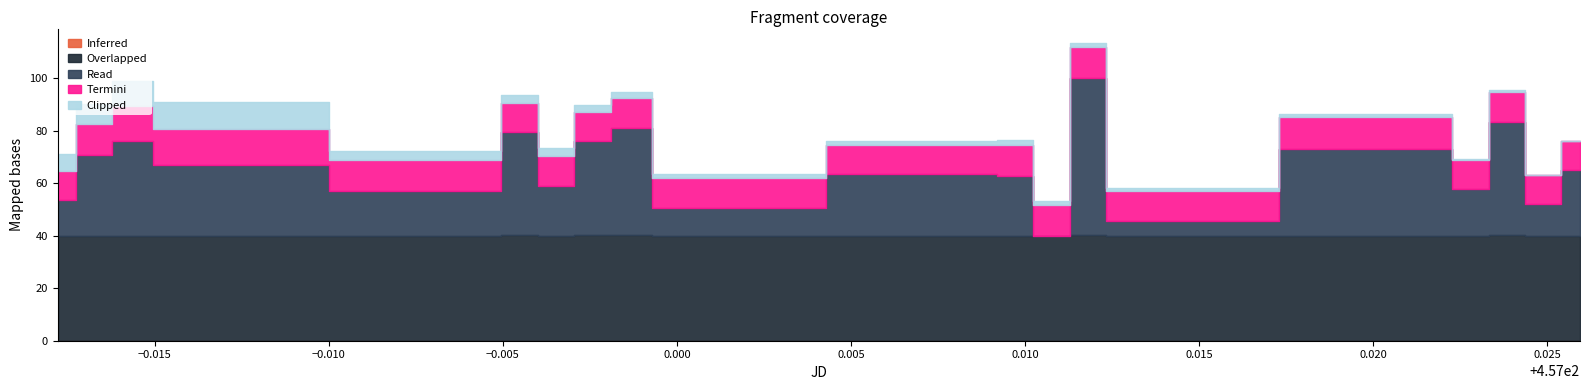

True or false: Inferred and Termini cross at least once.

False